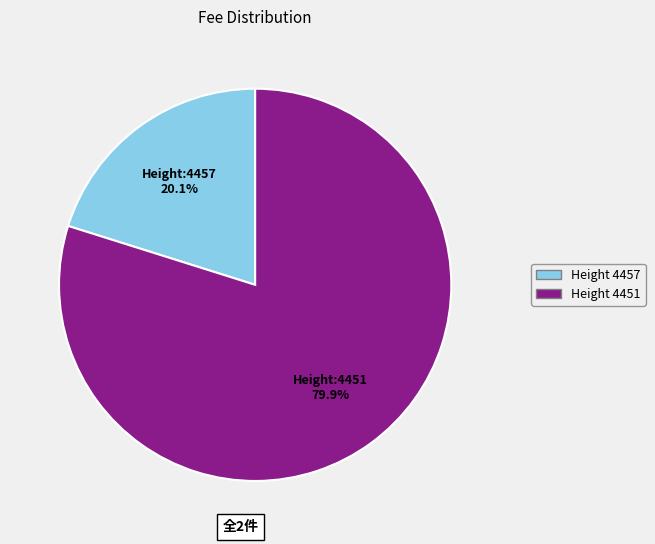

Is there any slice that represents more than half of the pie?

Yes